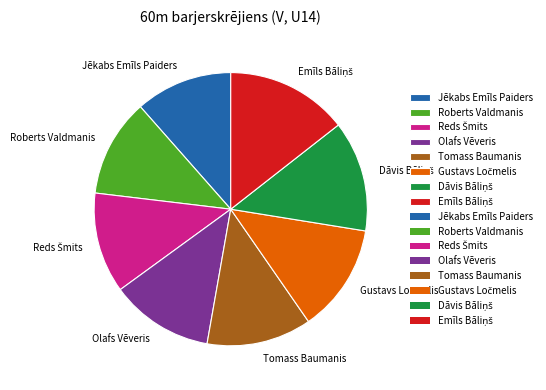

Which has a higher value, Tomass Baumanis or Jēkabs Emīls Paiders?

Tomass Baumanis